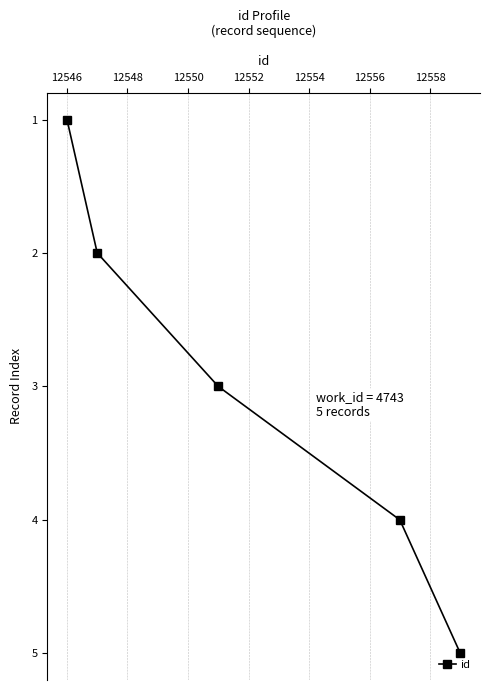

What is the difference between the maximum and minimum values?

4